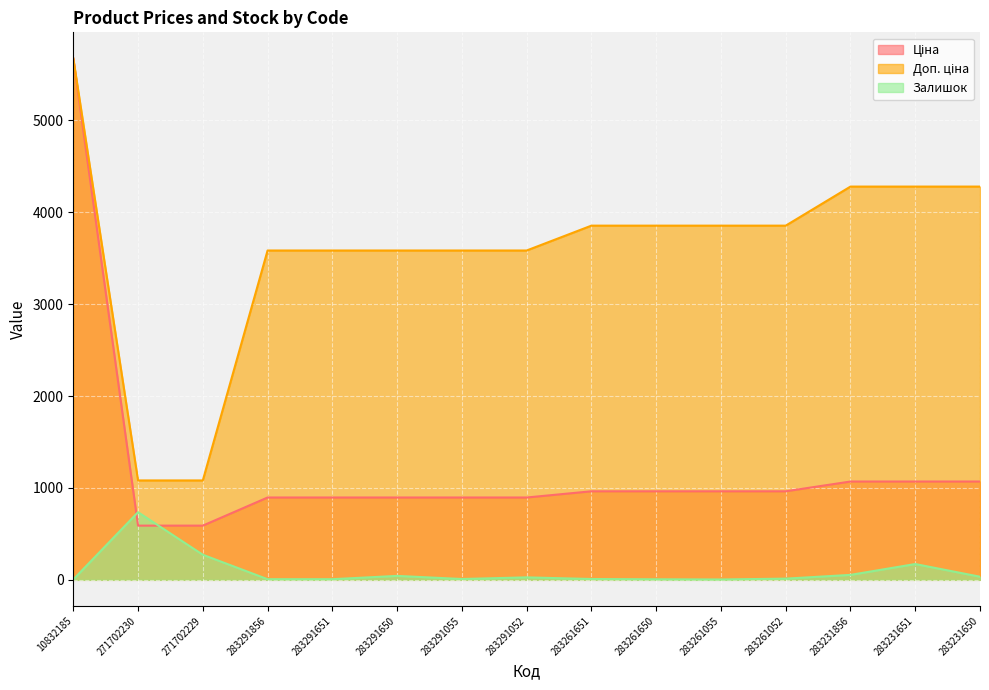

At which category is the sum across all series the highest?

10832185